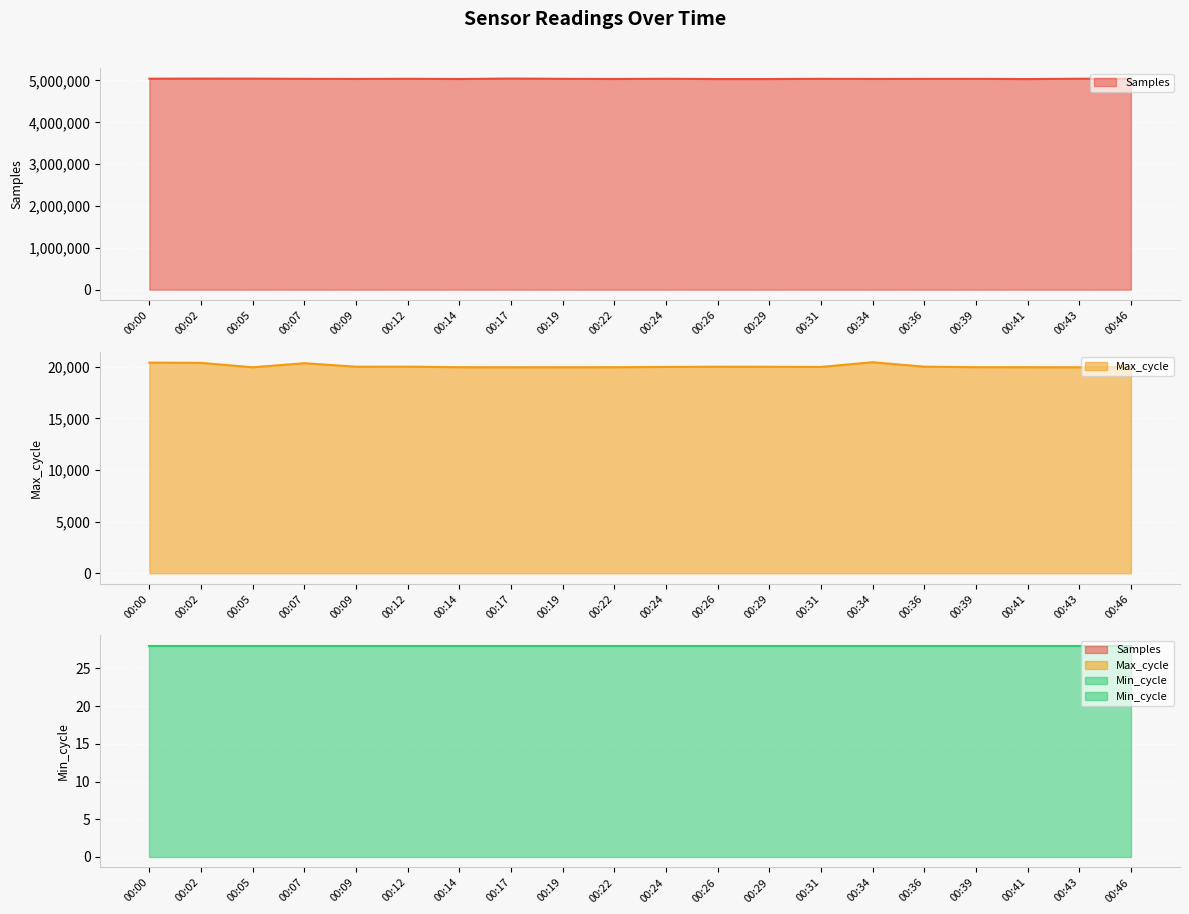

Between 00:07 and 00:19, which is larger?

00:19